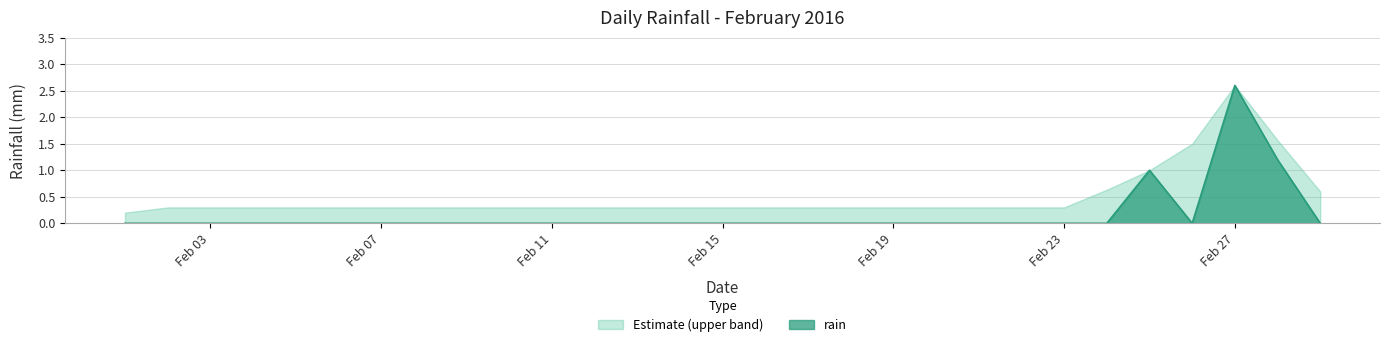

Reading right to left, transcribe all the data shown in this chart.

0.0	1.2	2.6	0.0	1.0	0.0	0.0	0.0	0.0	0.0	0.0	0.0	0.0	0.0	0.0	0.0	0.0	0.0	0.0	0.0	0.0	0.0	0.0	0.0	0.0	0.0	0.0	0.0	0.0